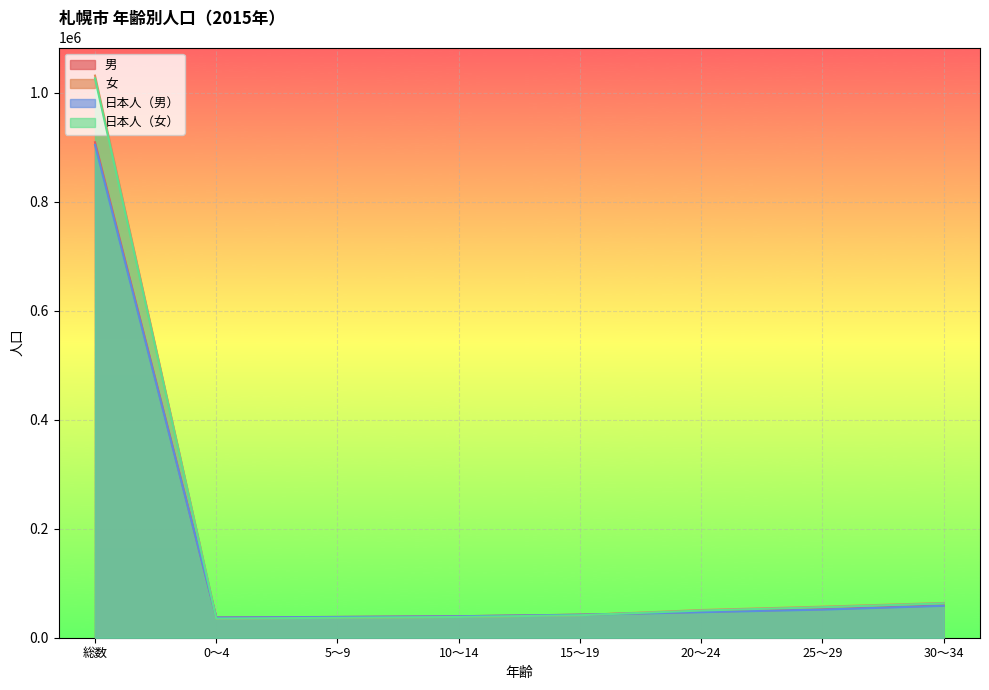

What is the sum of the 日本人（女） values at 30～34 and 25～29?

119221